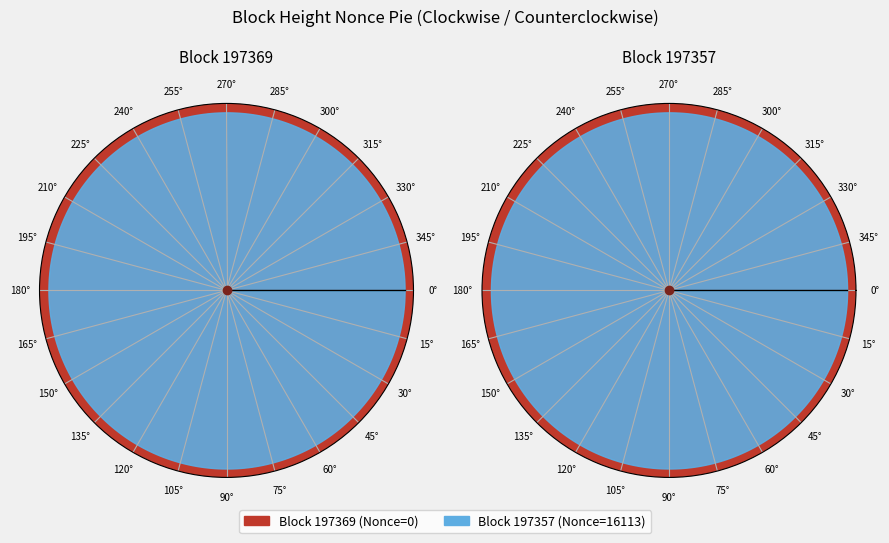

To the nearest percent, what portion does 197357 represent?

100%